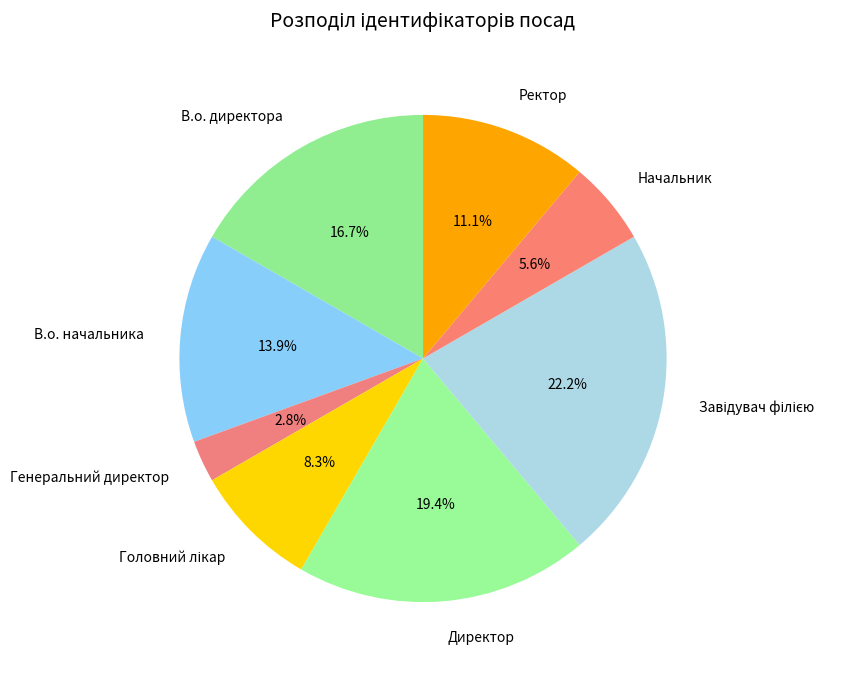

Which category has the smallest portion of the pie?

Генеральний директор